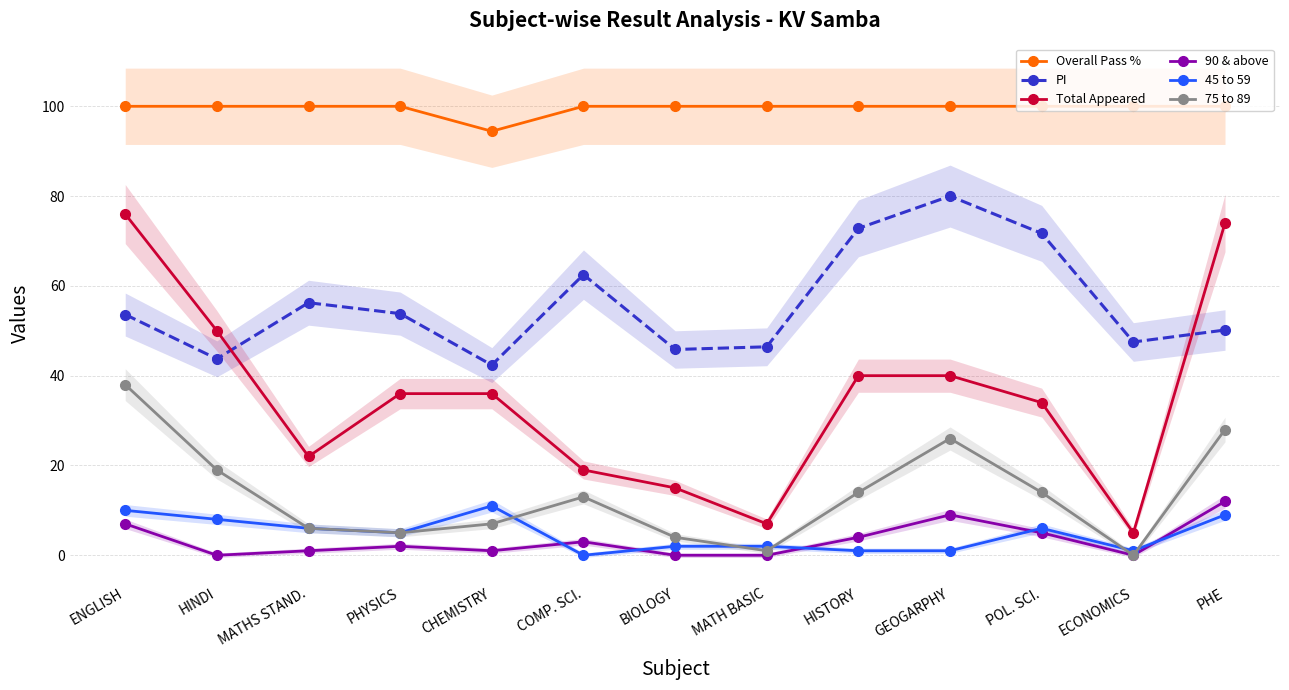

Is it true that Total Appeared equals 15.0 at BIOLOGY?

True